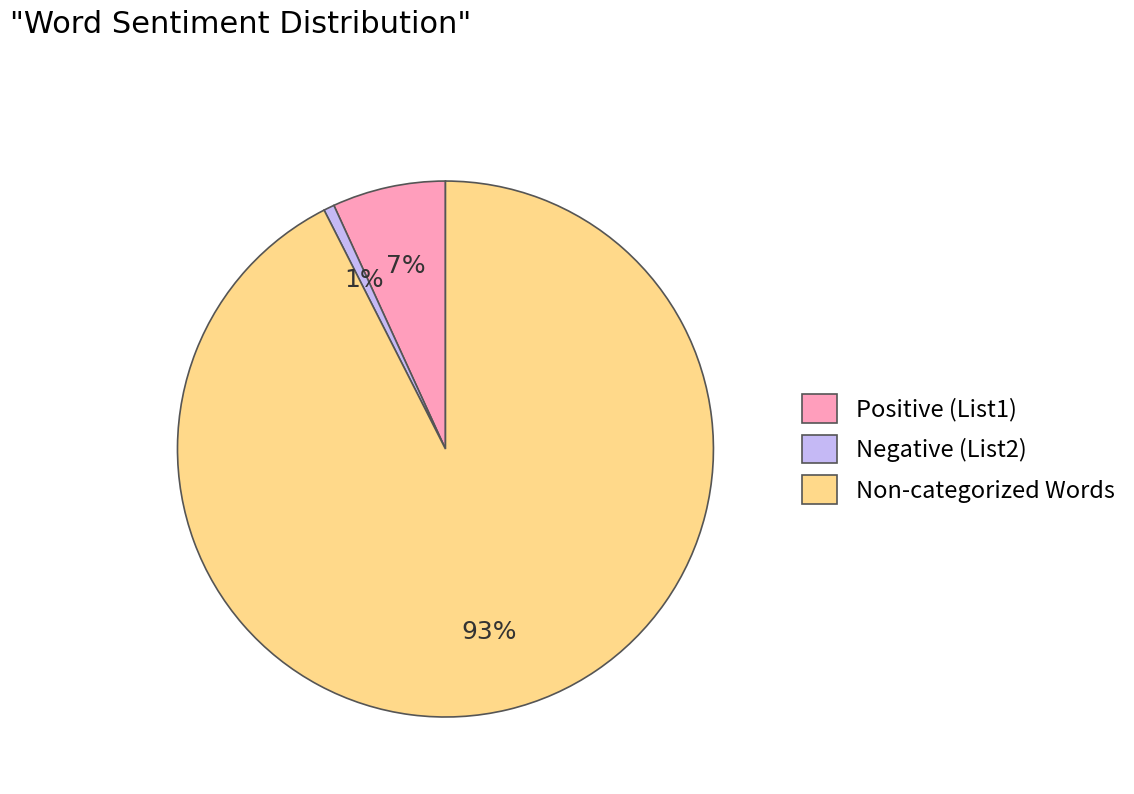

To the nearest percent, what portion does Positive (List1) represent?

7%